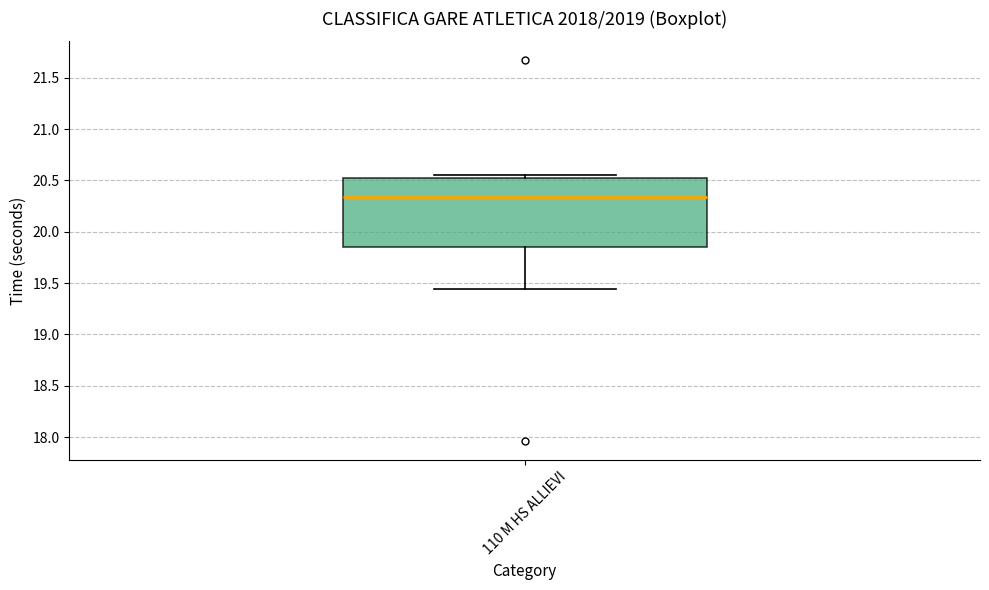

Transcribe this box plot: give where the median line is, the range the box spans, and where the two whiskers end, as read against the y-axis. The values are not printed on the chart, so give them approximately, as read against the axis.

median 20.35, box 19.85 to 20.55, whiskers 19.45 to 20.55 (just above the box's upper edge)